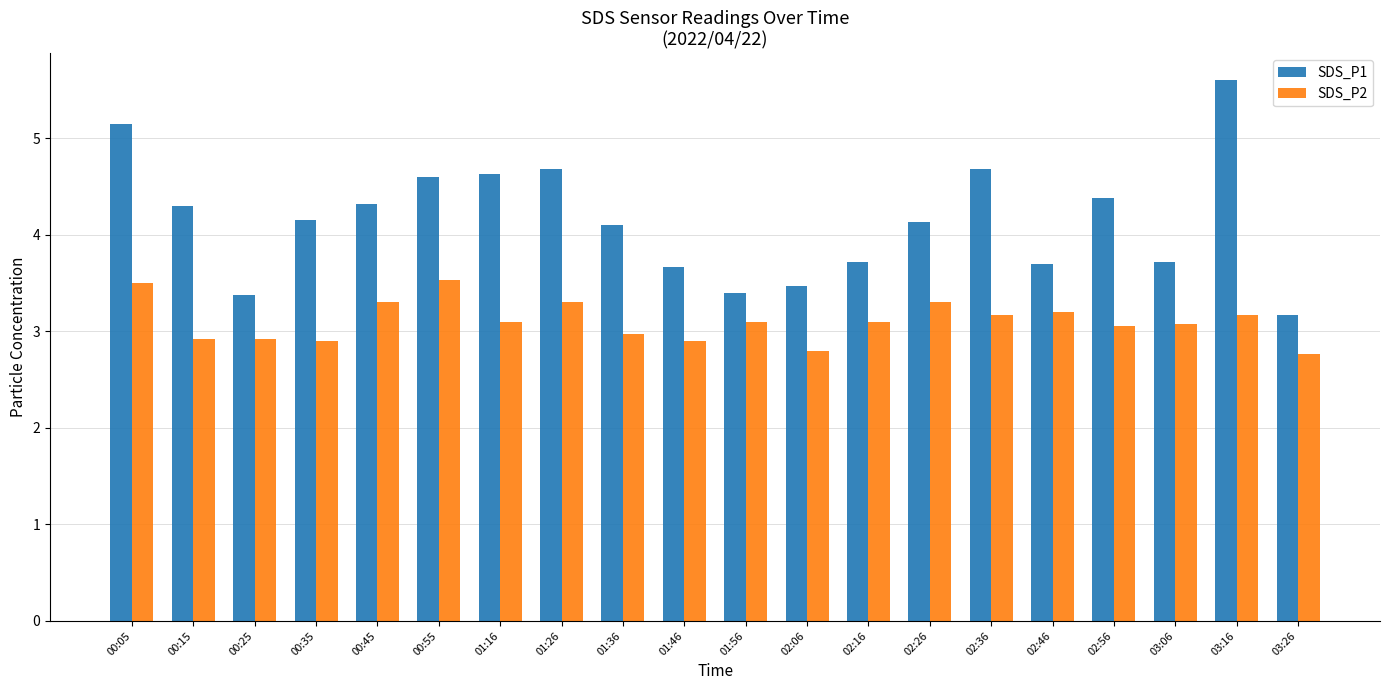

Where does the SDS_P1 series first go above 4?

00:05